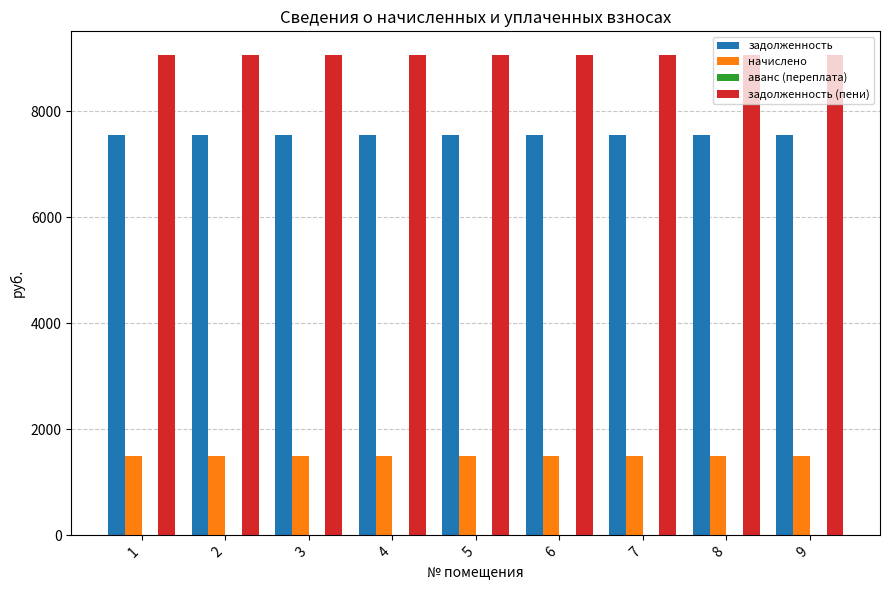

What is the spread (max minus min) of values at 6?

7549.9